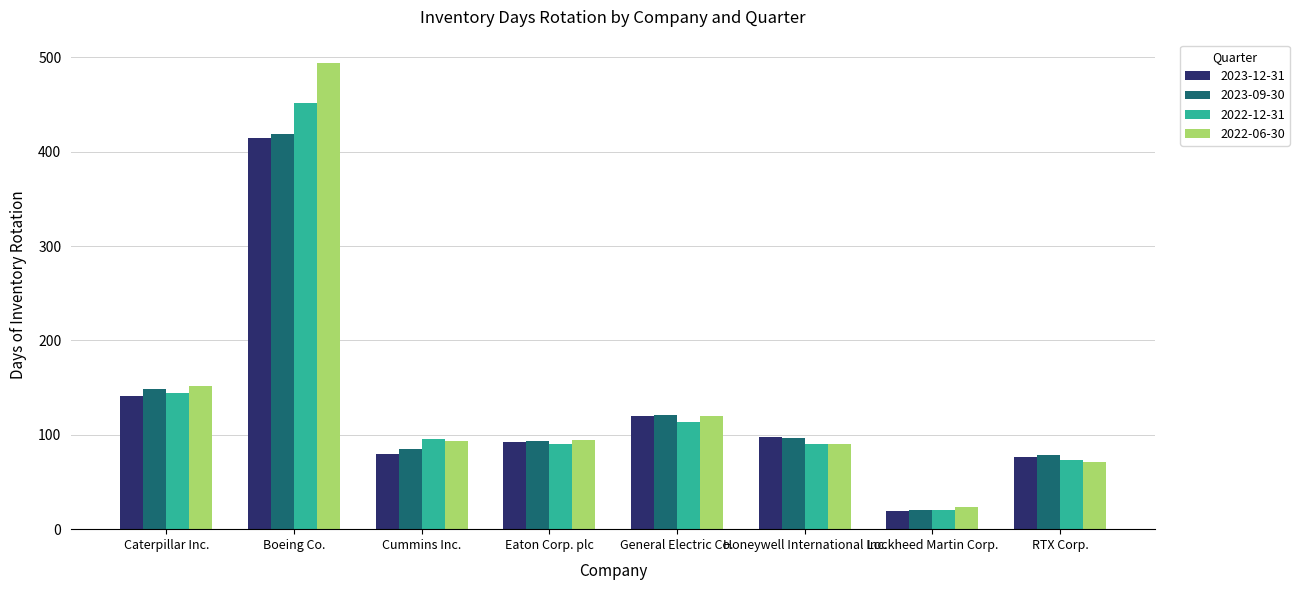

What is the sum of all 2023-12-31 values?

1041